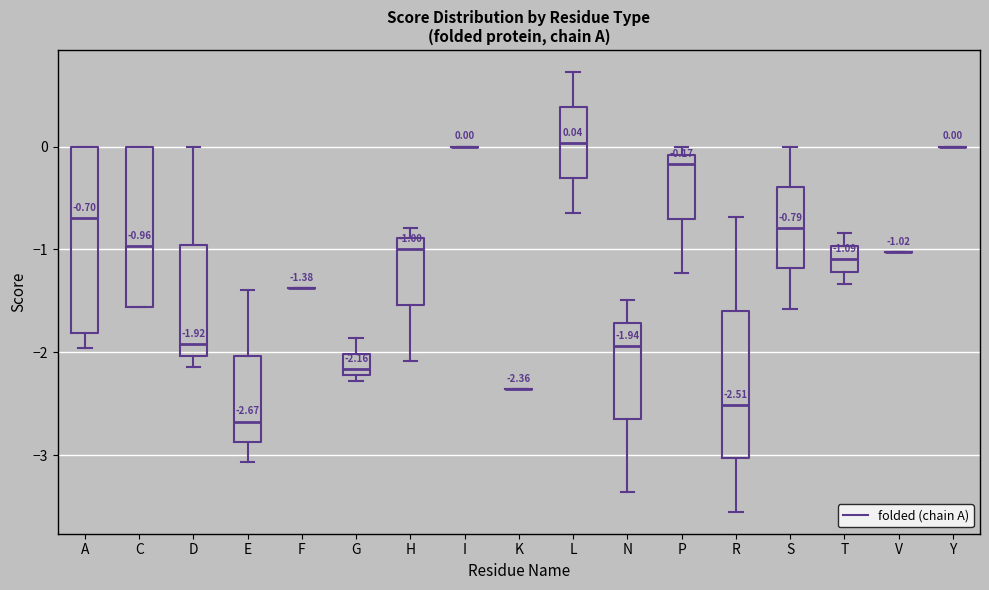

Comparing the boxes themselves (not the whiskers), which one is the tallest?

A